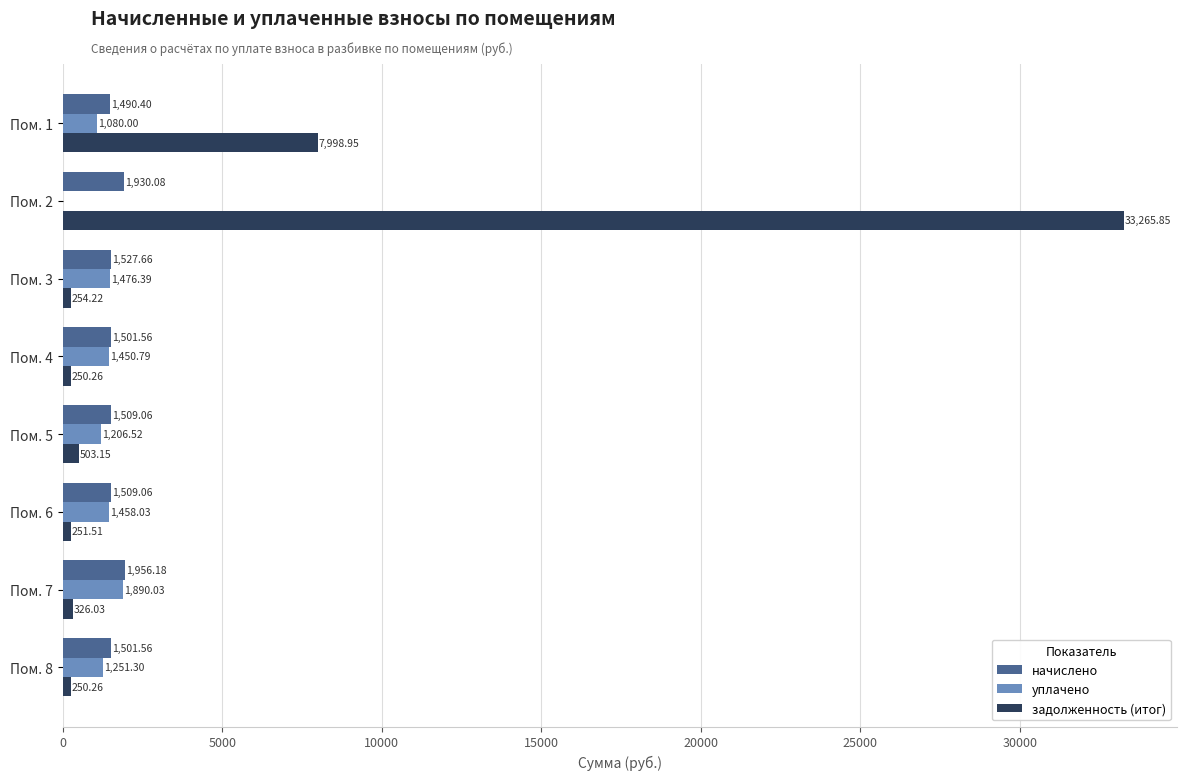

Between Пом. 2 and Пом. 7, which series saw the biggest shift?

задолженность (итог)